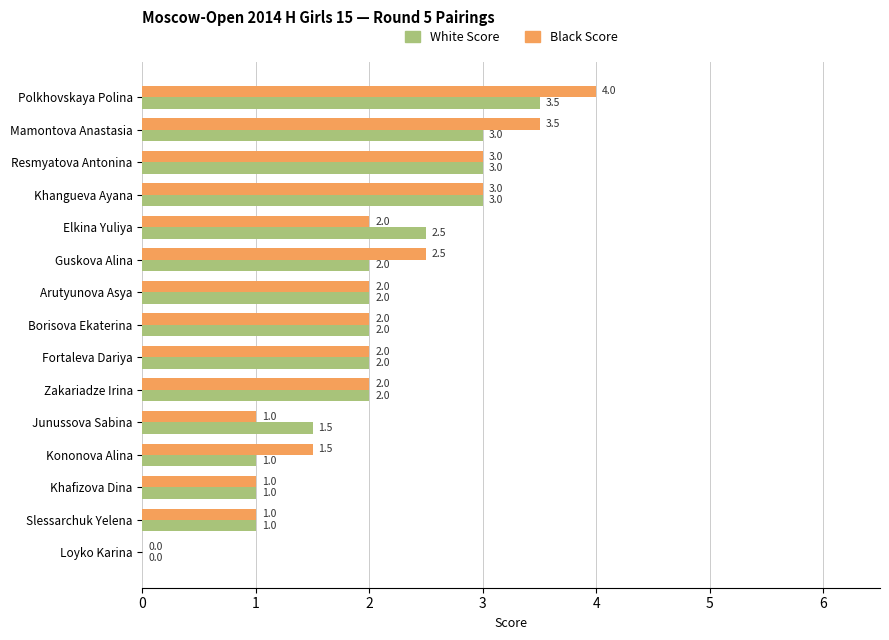

Which series changed the most between Polkhovskaya Polina and Junussova Sabina?

Black Score